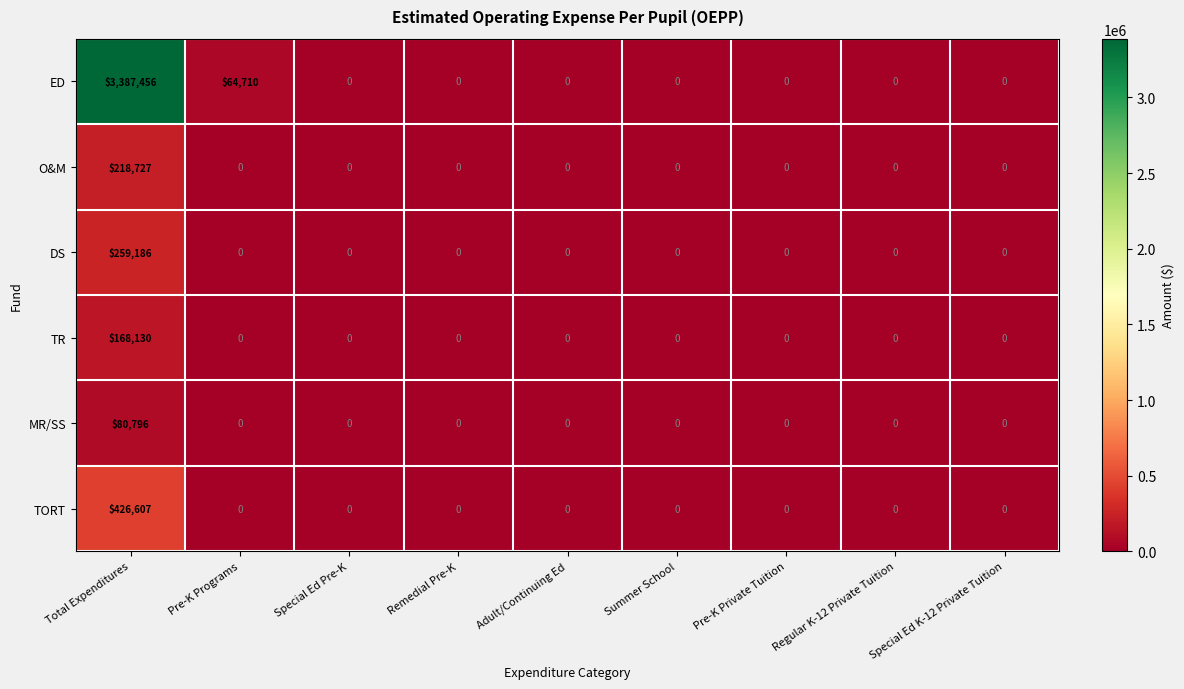

Which series has the largest total across all categories?

ED